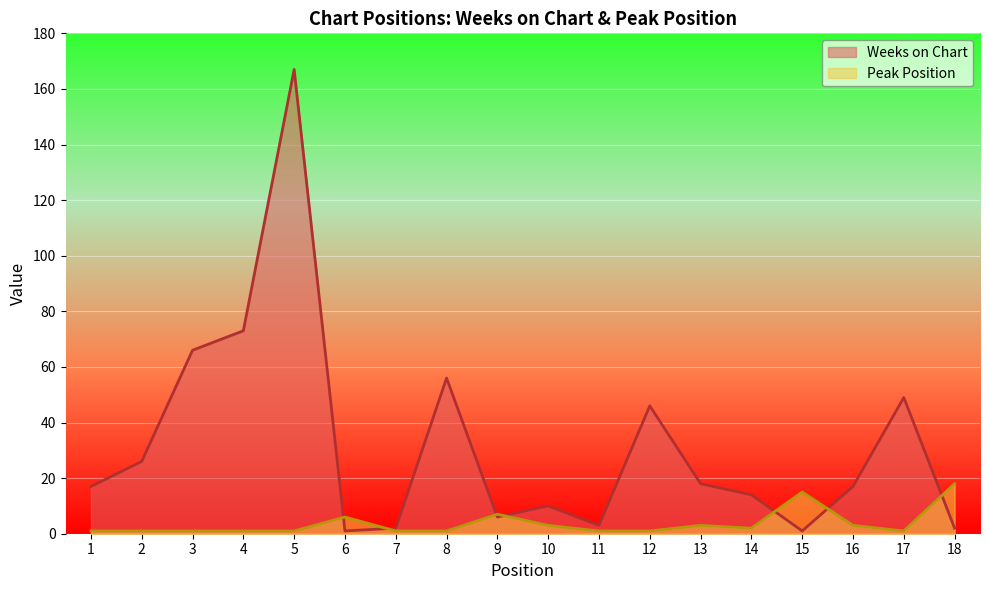

At which category is the sum across all series the highest?

5